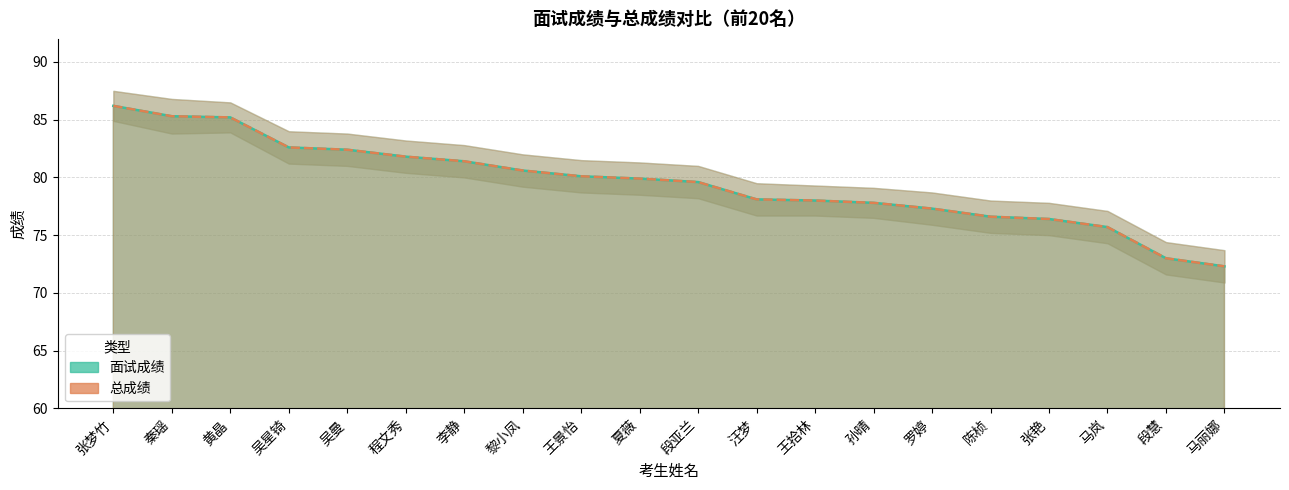

At which category is the sum across all series the highest?

张梦竹